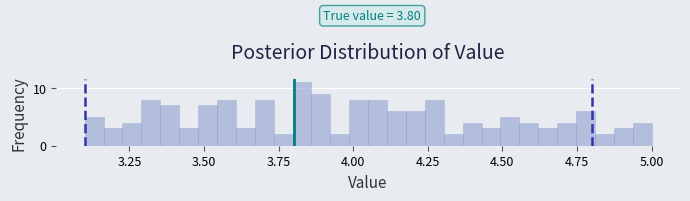

Around what value on the x-axis is the tallest bar? Give the approximate position of its centre, as read against the axis.

3.85